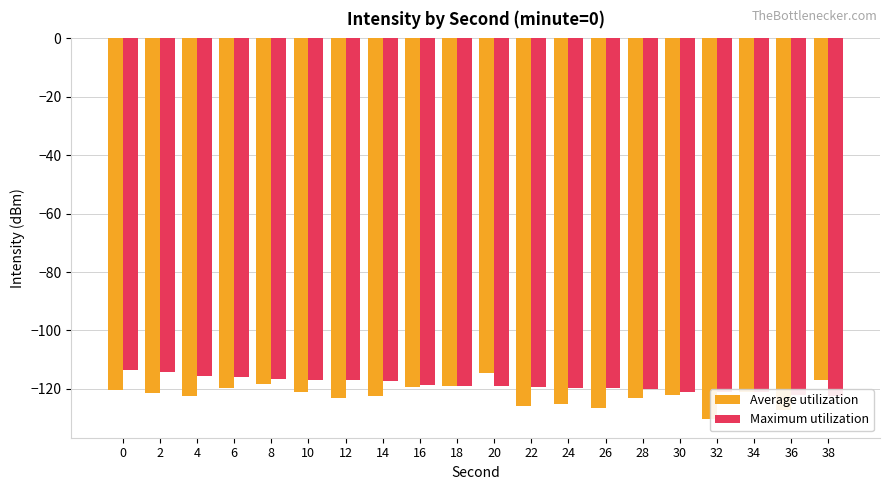

Between 24 and 10, which is larger?

10